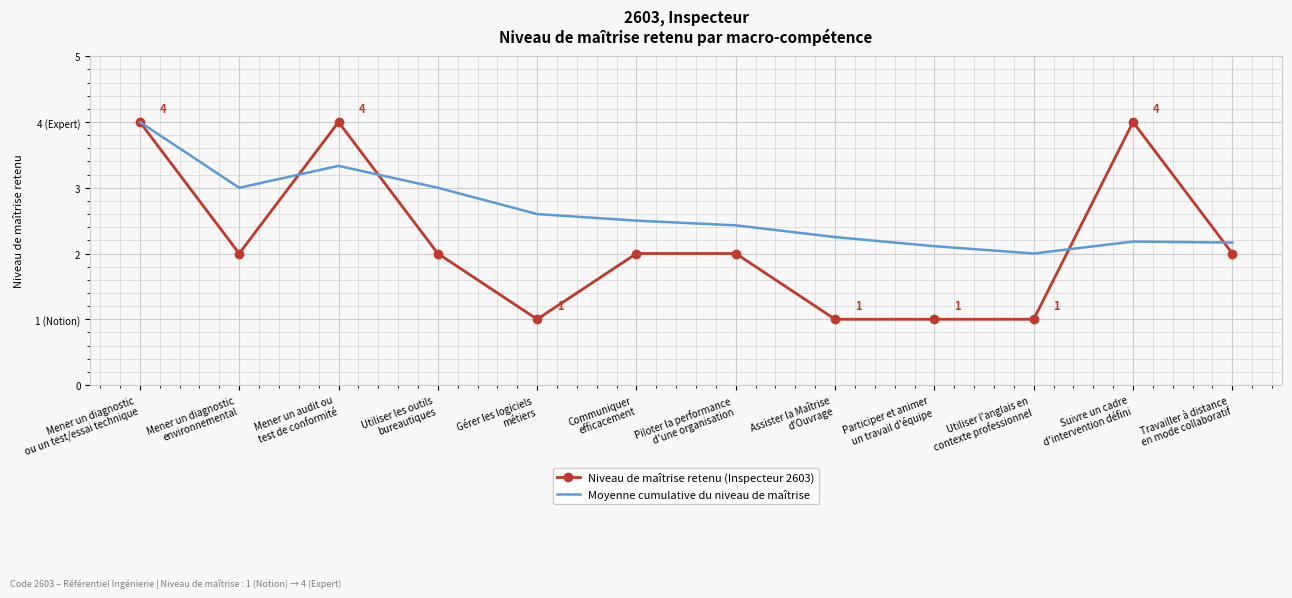

Is the value of Niveau de maîtrise retenu (Inspecteur 2603) at Mener un diagnostic
environnemental greater than the value of Moyenne cumulative du niveau de maîtrise at Piloter la performance
d'une organisation?

No